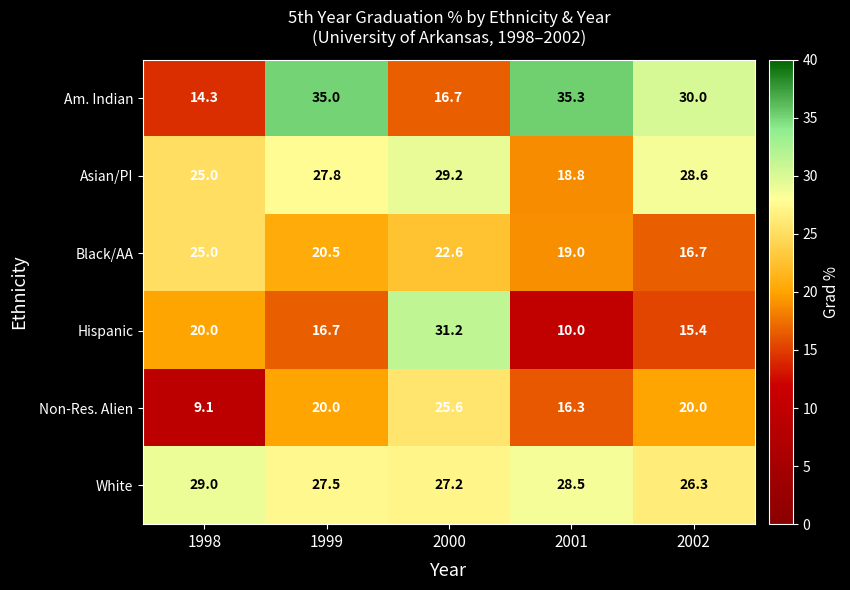

What is the difference between the Black/AA values at 2002 and 1998?

8.3